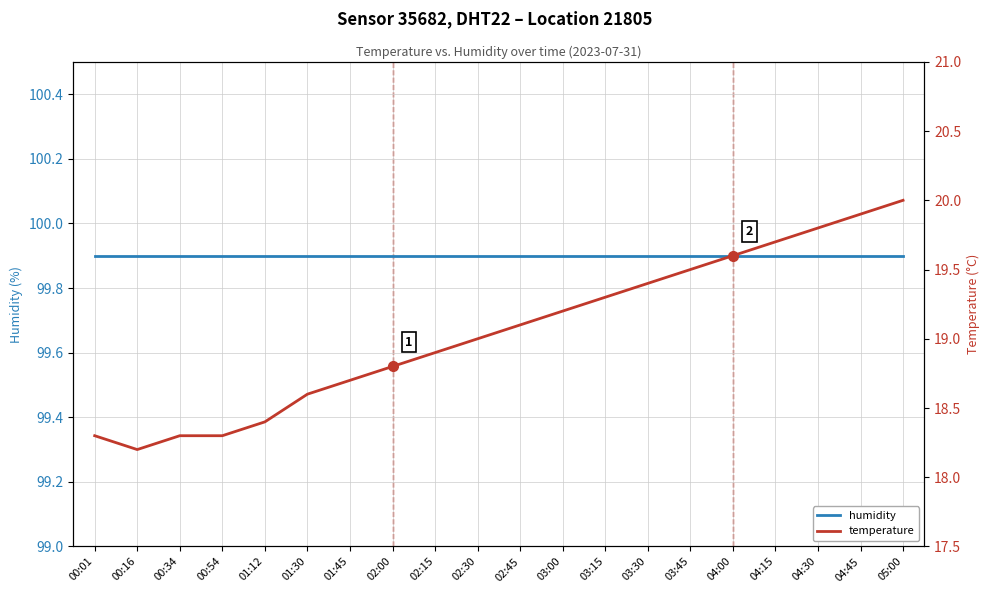

Rank the series at 01:30 from highest to lowest value.

humidity, temperature